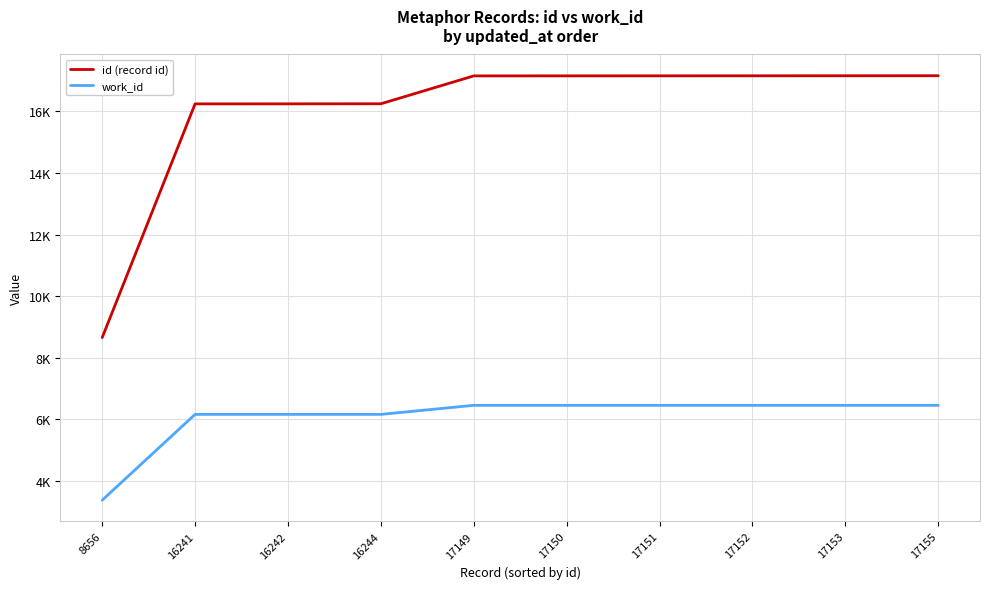

What are all the series names shown in the legend?

id (record id), work_id